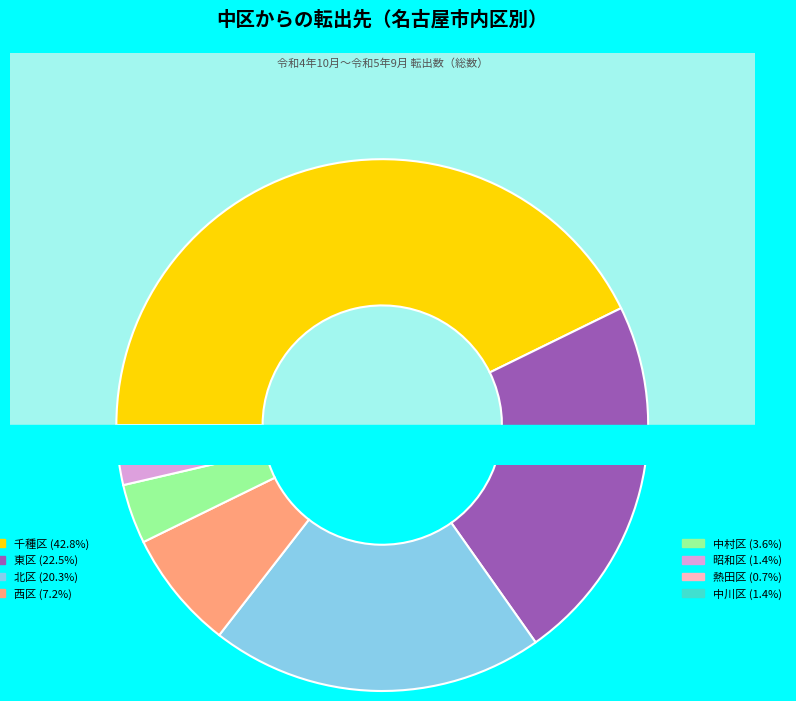

What is the change in value from 東区 to 中川区?

-29